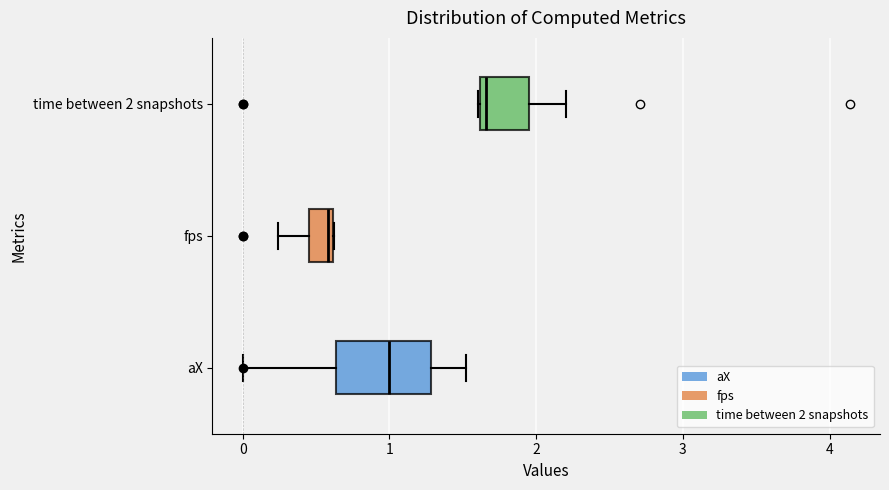

Which box's median line is the furthest to the left?

fps